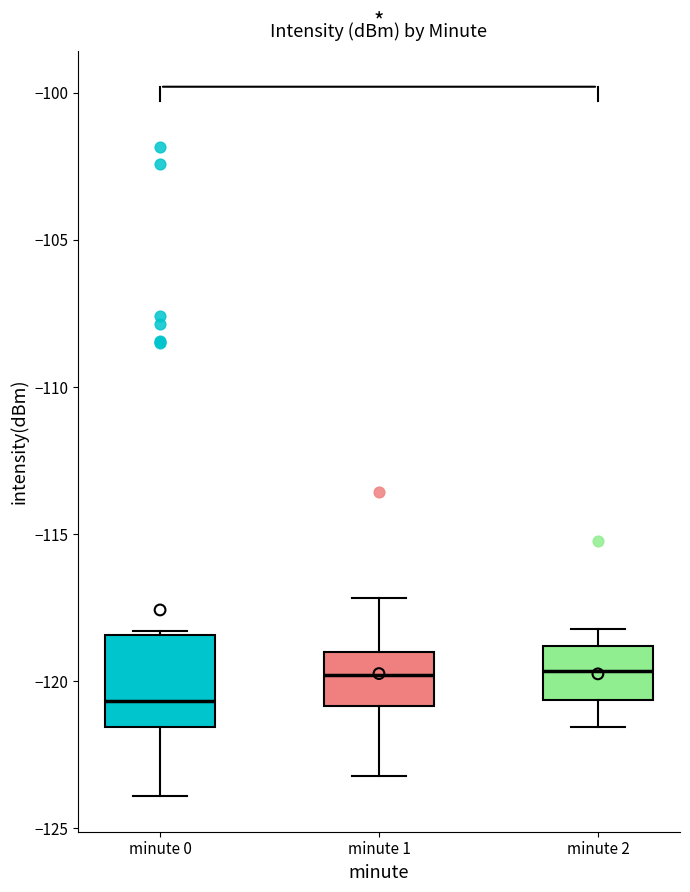

Reading left to right, read every box against the y-axis: the position of its median line, the range the box covers, and the ends of its whiskers. The values are not printed on the chart, so give them approximately, as read against the axis.

minute 0: median -120.5, box -121.5 to -118.5, whiskers -124.0 to -118.5 (just above the box's upper edge)
minute 1: median -120.0, box -121.0 to -119.0, whiskers -123.0 to -117.0
minute 2: median -119.5, box -120.5 to -119.0, whiskers -121.5 to -118.0